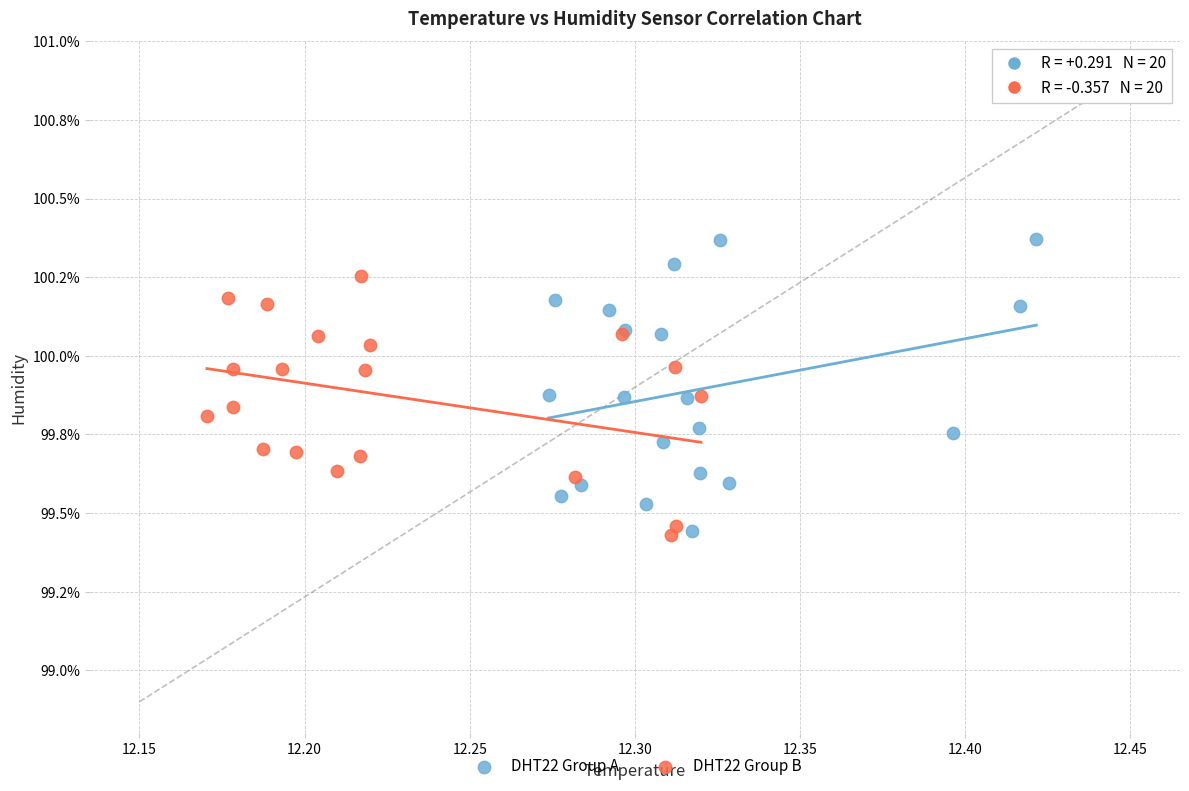

Which series contains the highest Y value?

DHT22 Group A